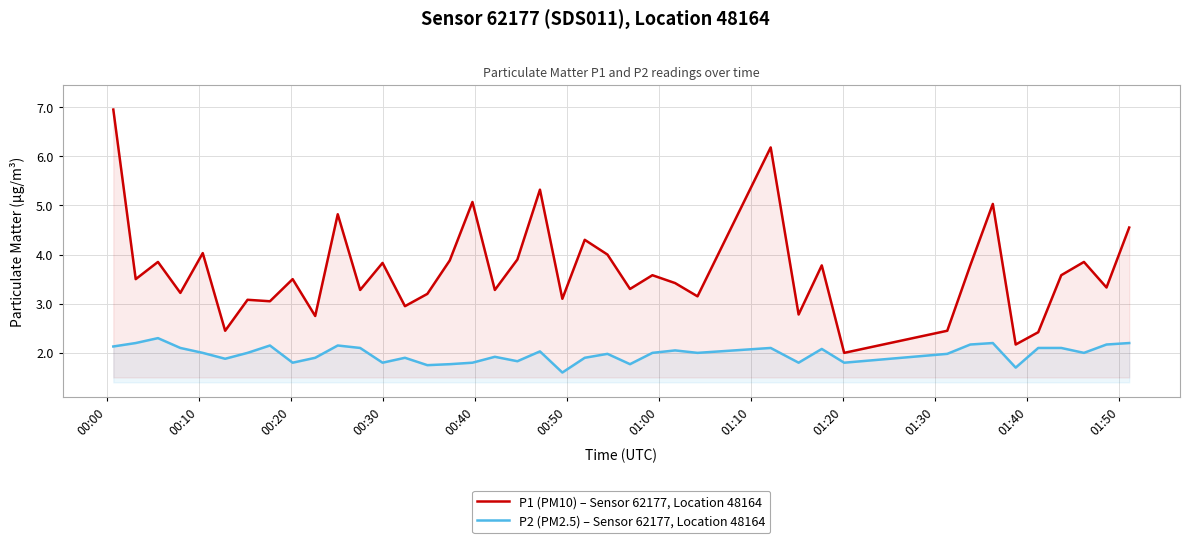

What is the minimum value shown in the chart?

1.6